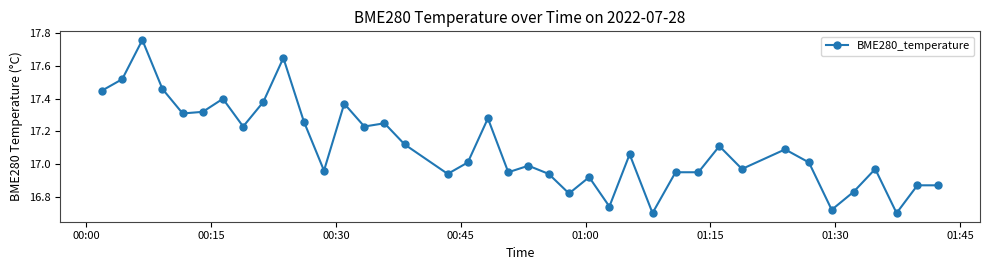

True or false: the data has more than 2 interior local peaks.

True